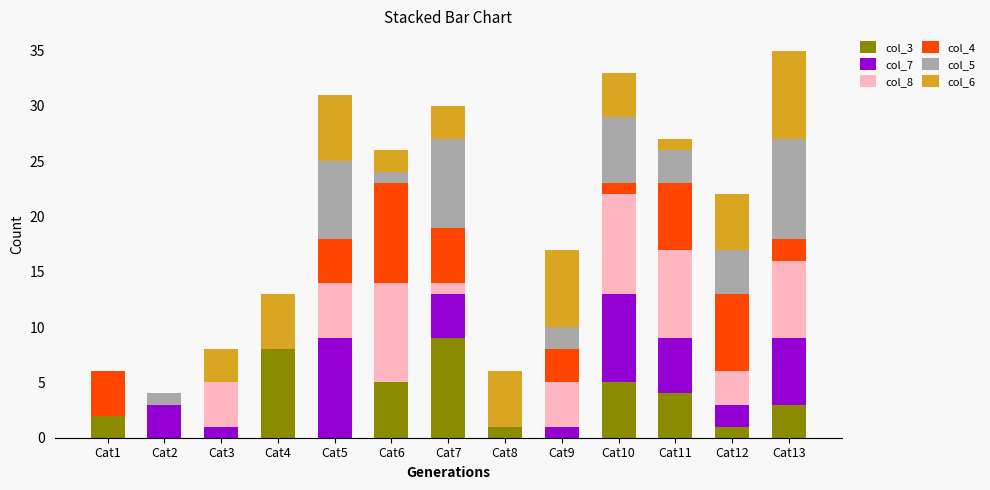

Does the chart contain stacked bars?

Yes